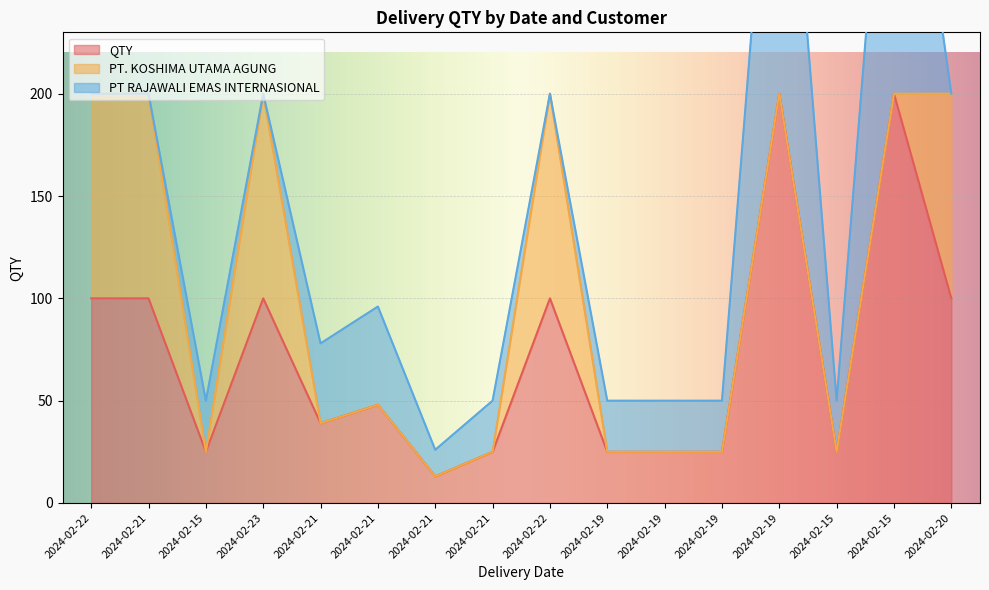

What is the sum of all PT RAJAWALI EMAS INTERNASIONAL values?

650